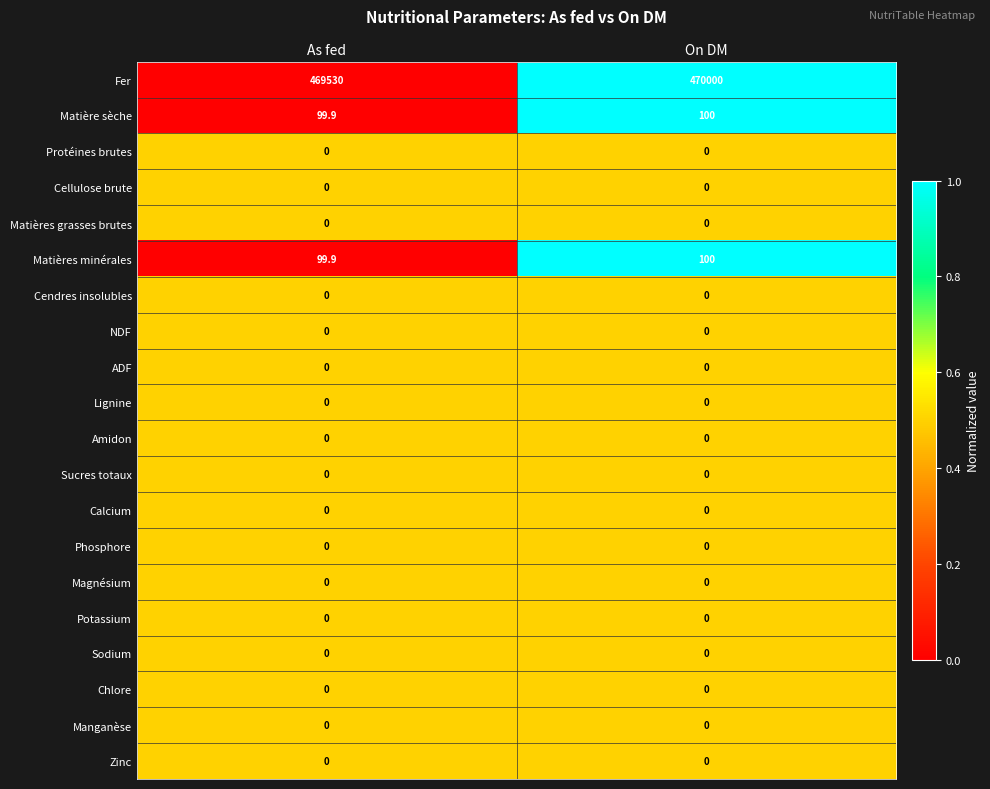

Count the number of categories in the chart.

2